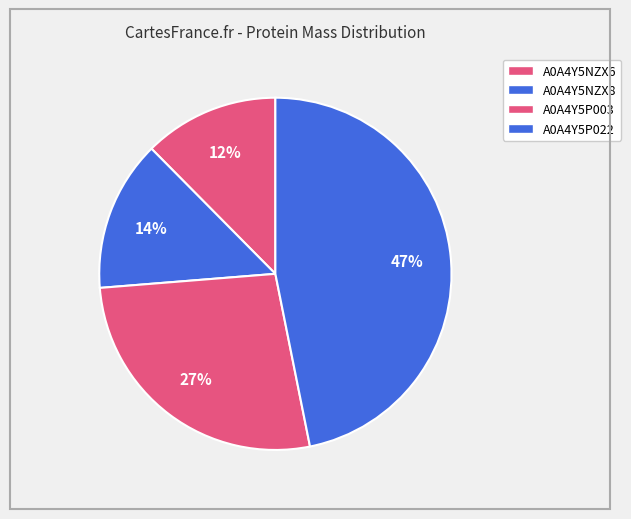

Which category has the biggest portion of the pie?

A0A4Y5P022